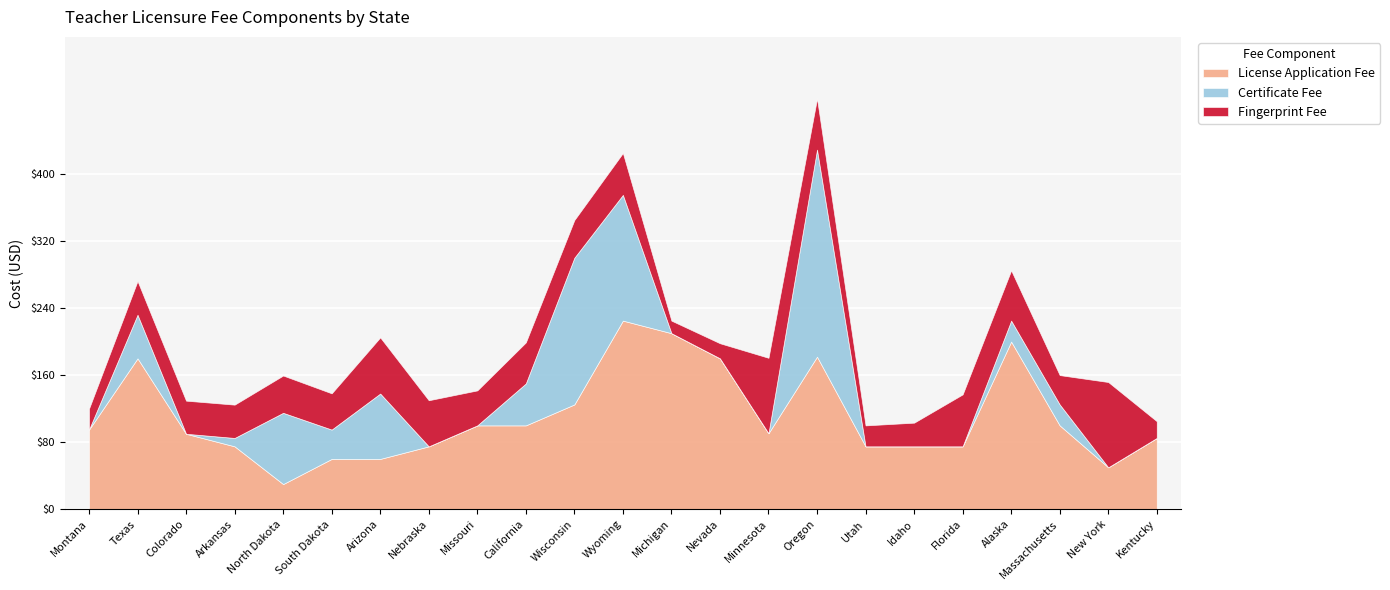

In Certificate Fee, how many points are lower than both neighbors (excluding endpoints)?

2